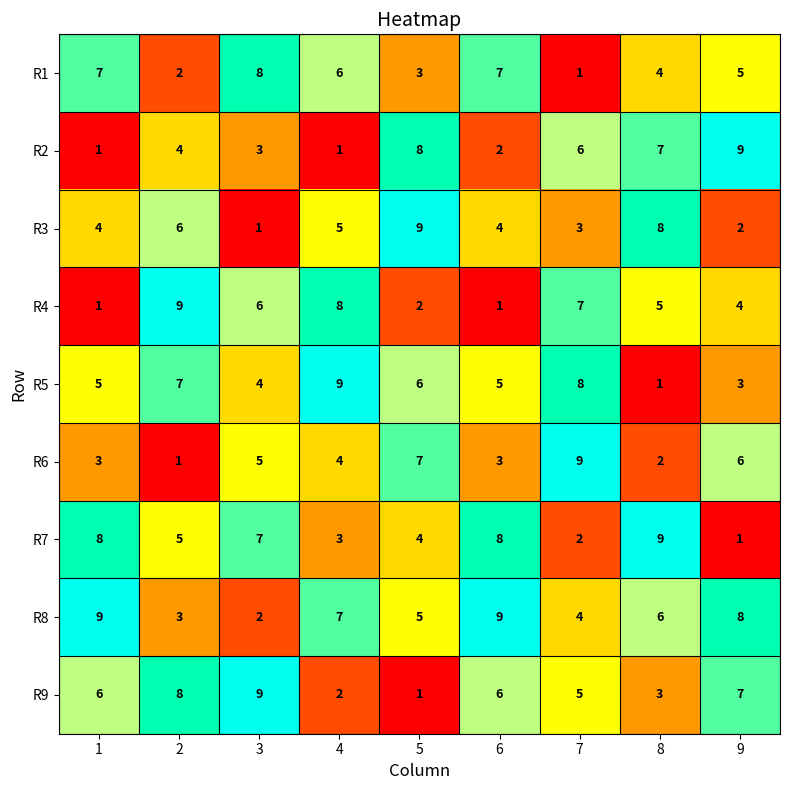

Is it true that R5 equals 4 at 3?

True